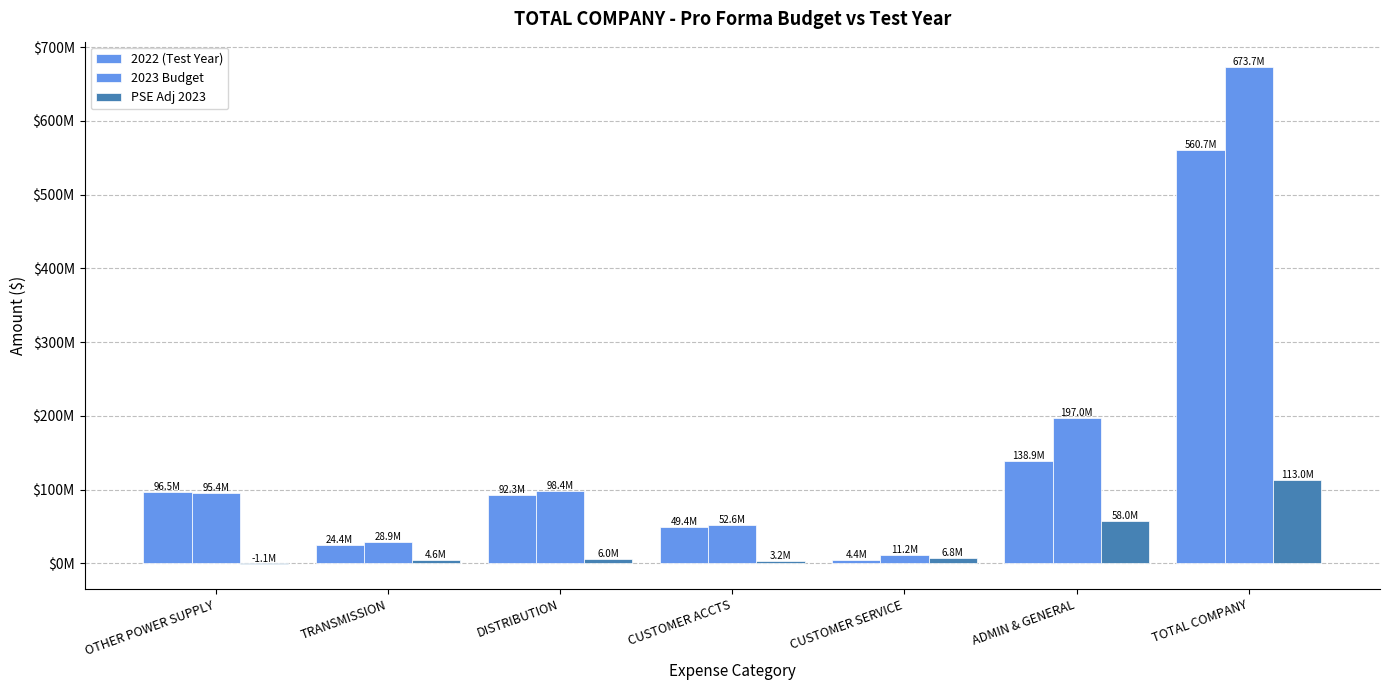

Where is PSE Adj 2023 nearest to the value 55925029?

ADMIN & GENERAL